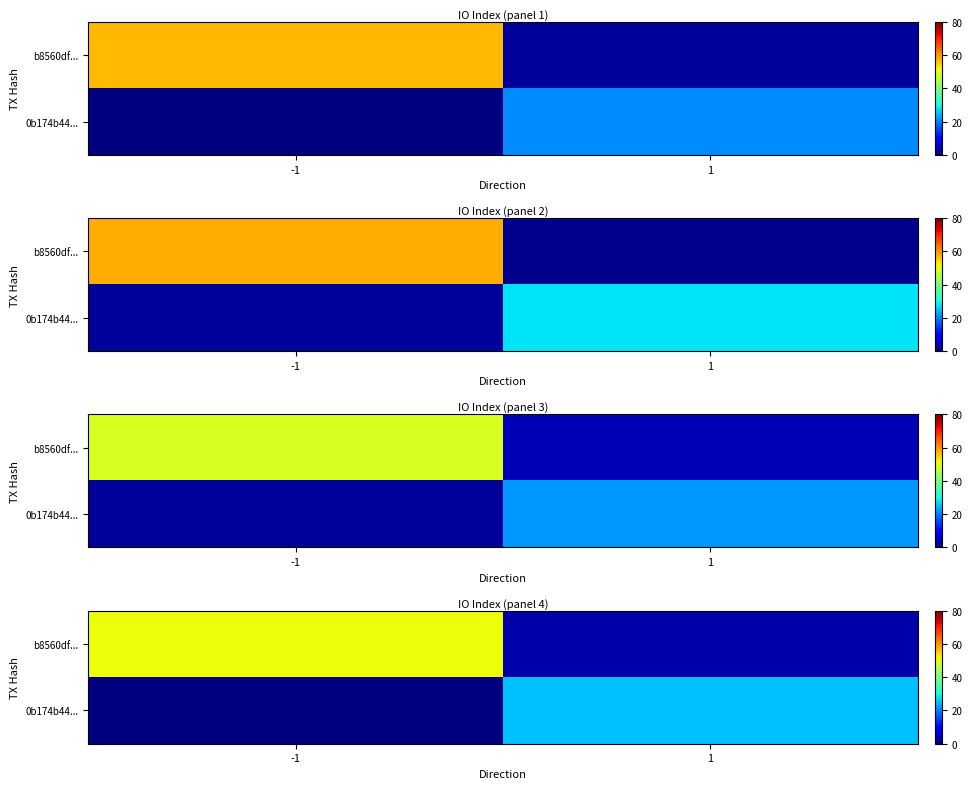

Which series has the largest total across all categories?

row_0